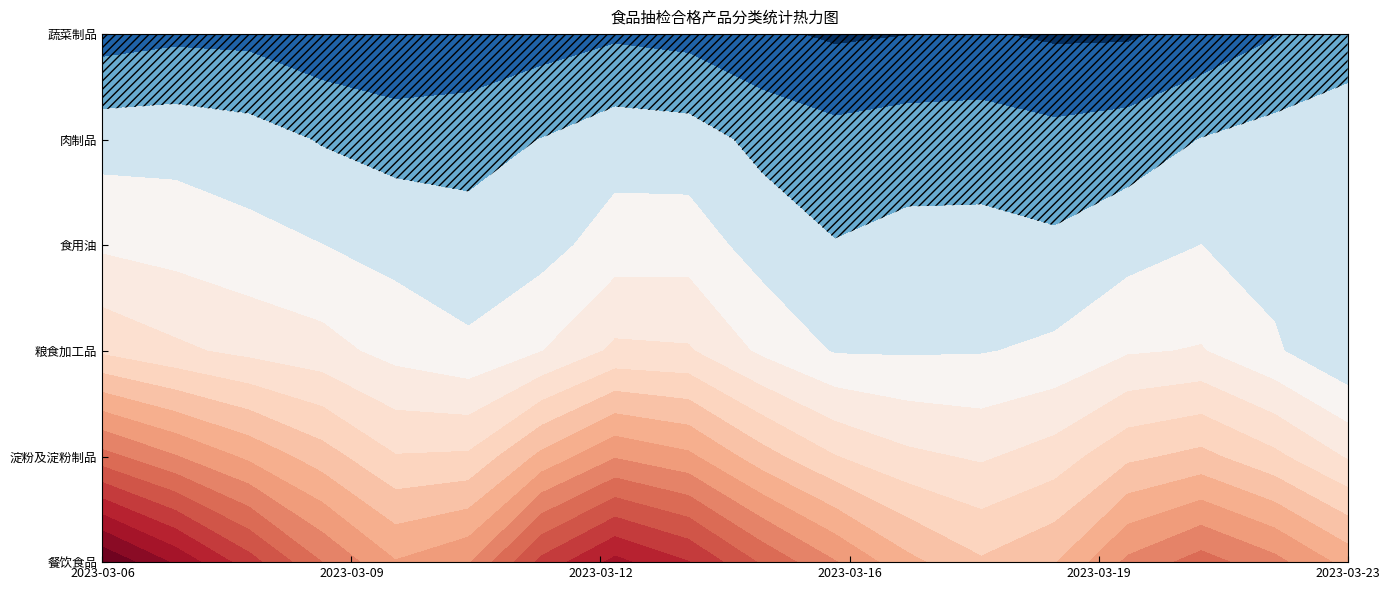

What is the difference between the highest and lowest values at 2023-03-09?

6